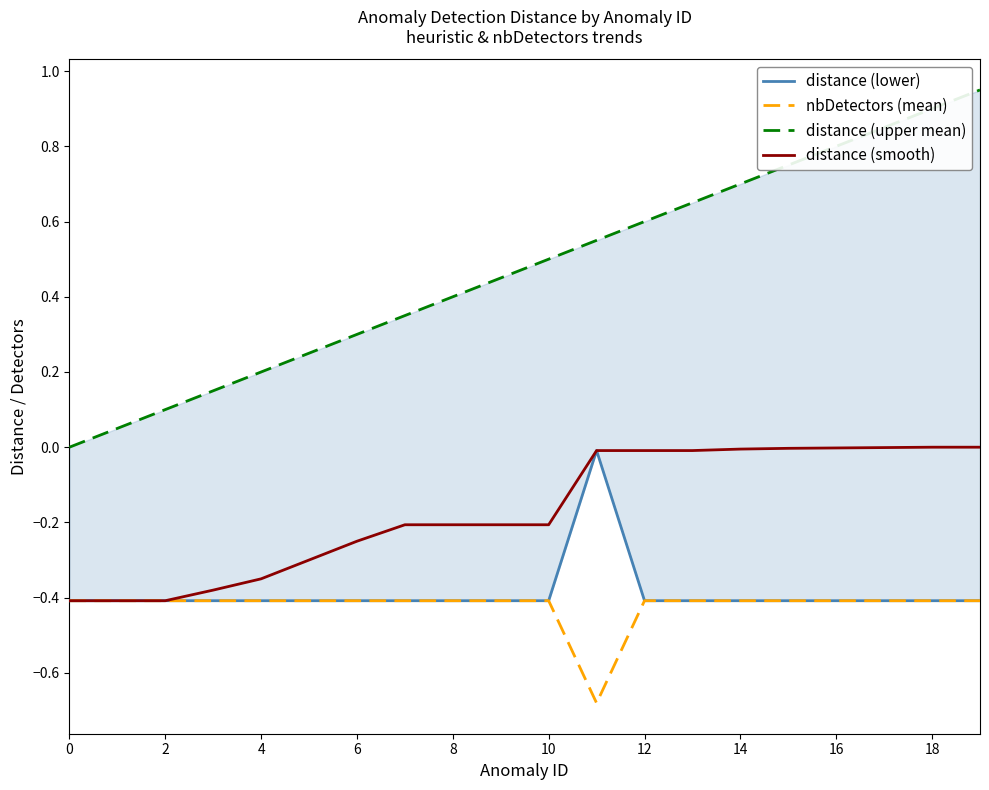

What is the label of the 1st point from the right?

19